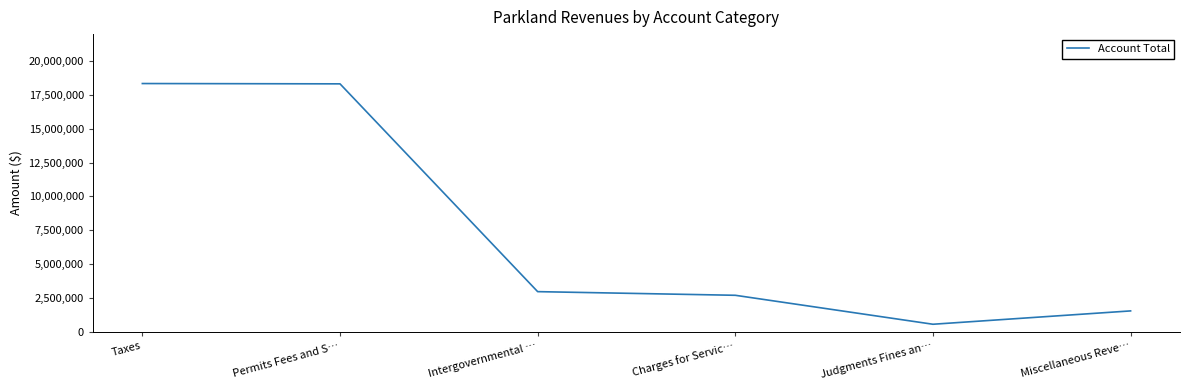

What is the difference between the maximum and minimum values?

17806174